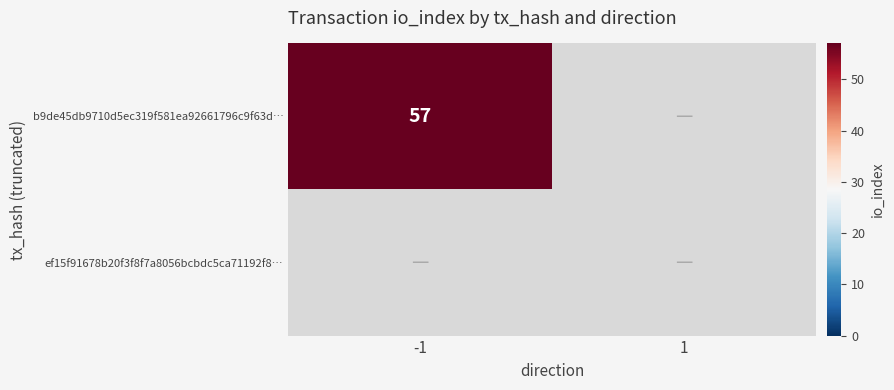

Which has a higher value, 1 or -1?

-1